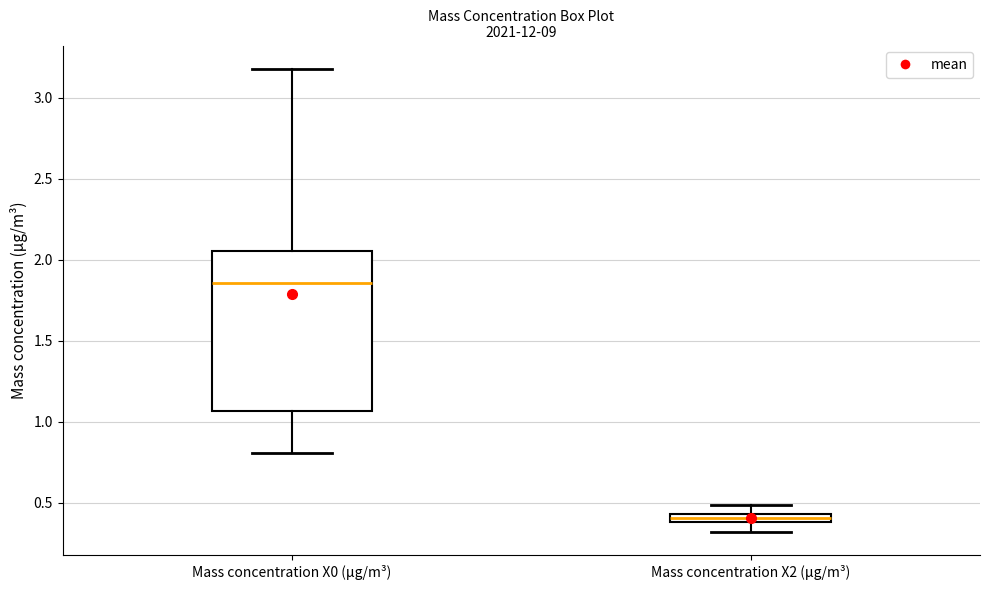

Which box's median line is the lowest?

Mass concentration X2 (μg/m³)